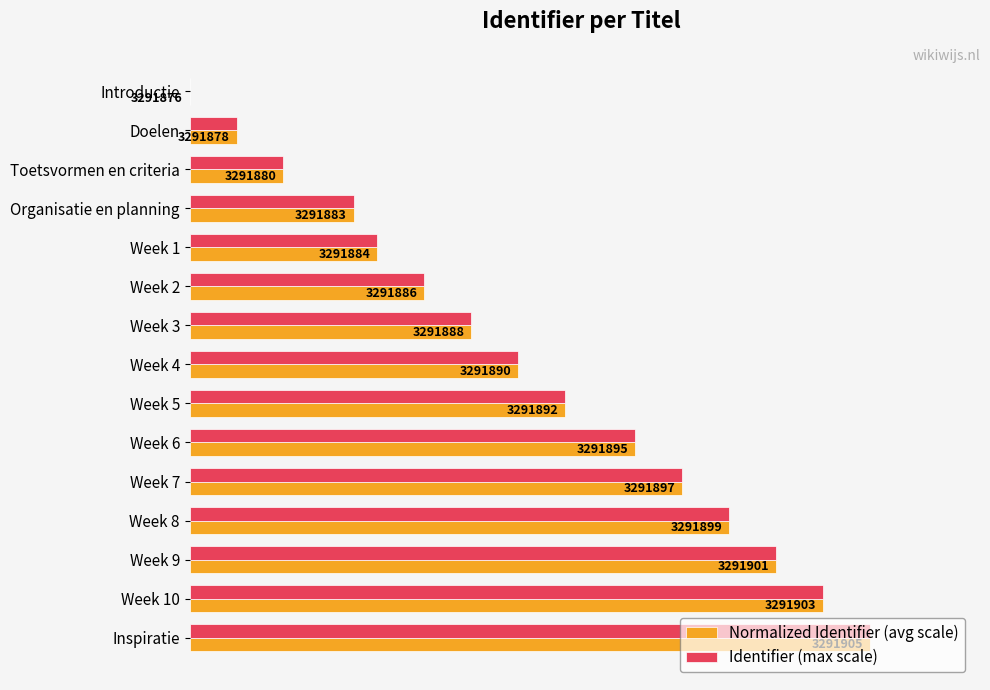

What are all the series names shown in the legend?

Normalized Identifier (avg scale), Identifier (max scale)